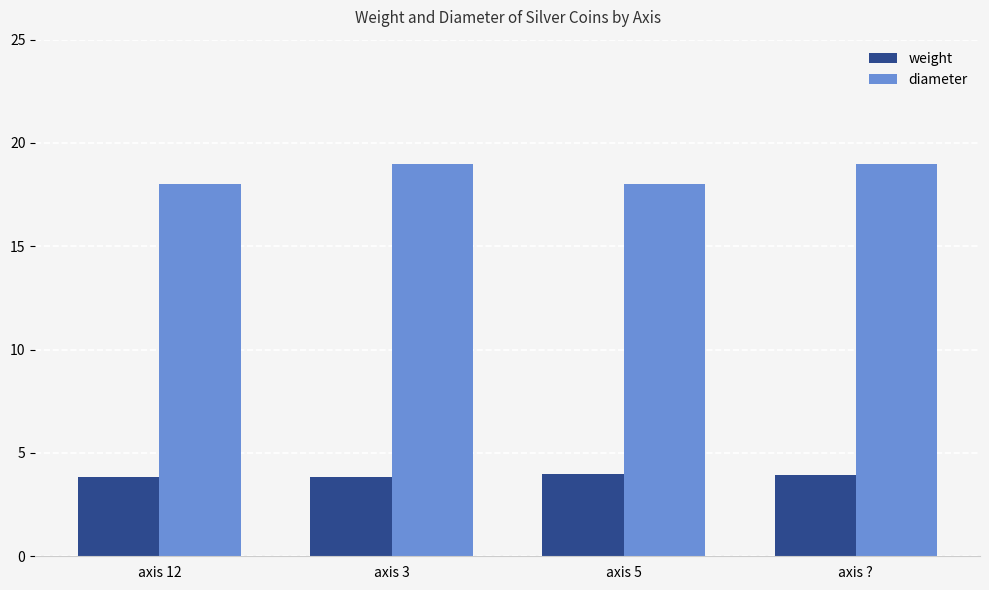

What is the difference between the maximum and minimum values in the diameter series?

1.0